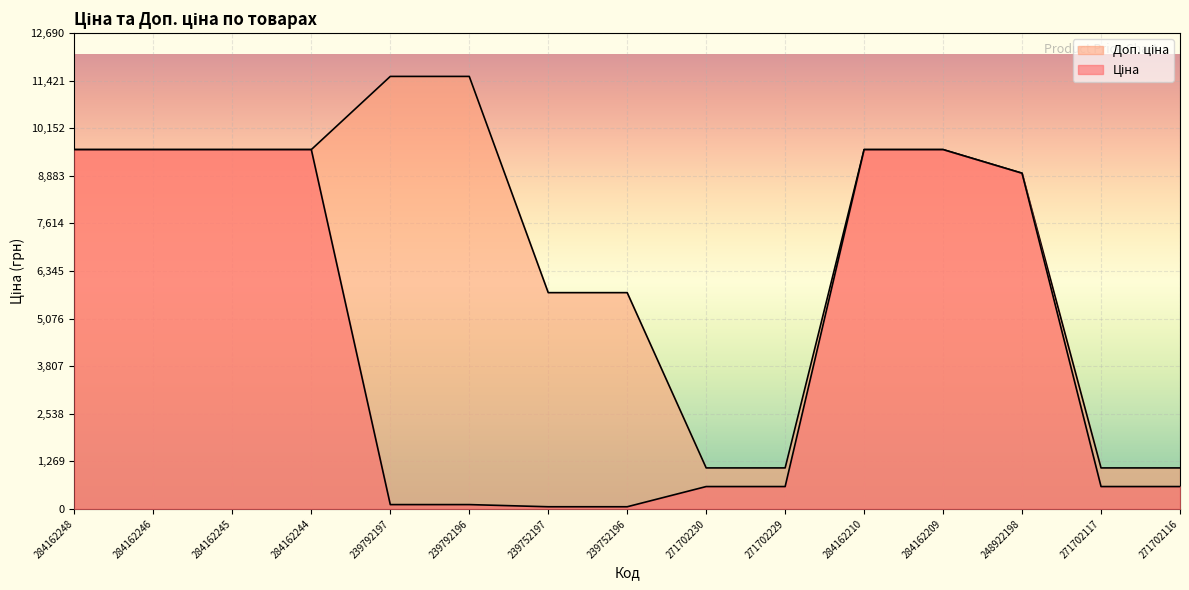

Reading left to right, what are all the values shown in this chart?

Ціна: 284162248=9585.4	284162246=9585.4	284162245=9585.4	284162244=9585.4	239792197=115.4	239792196=115.4	239752197=57.7	239752196=57.7	271702230=596.5	271702229=596.5	284162210=9585.4	284162209=9585.4	248922198=8955.1	271702117=596.5	271702116=596.5
Доп. ціна: 284162248=9585.4	284162246=9585.4	284162245=9585.4	284162244=9585.4	239792197=11537.0	239792196=11537.0	239752197=5769.0	239752196=5769.0	271702230=1093.7	271702229=1093.7	284162210=9585.4	284162209=9585.4	248922198=8955.1	271702117=1093.7	271702116=1093.7